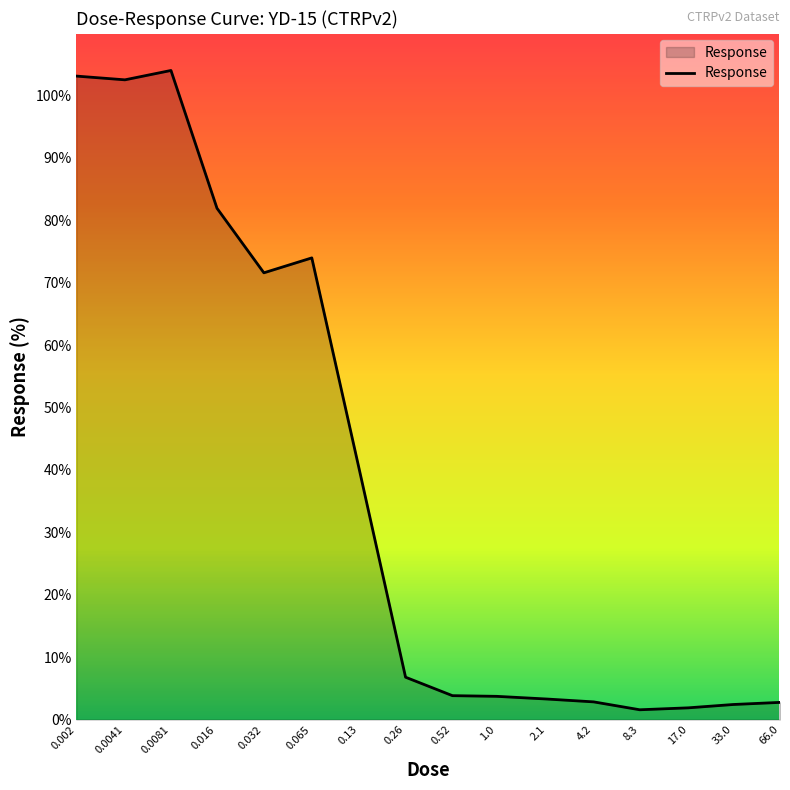

What is the maximum value shown in the chart?

104.0